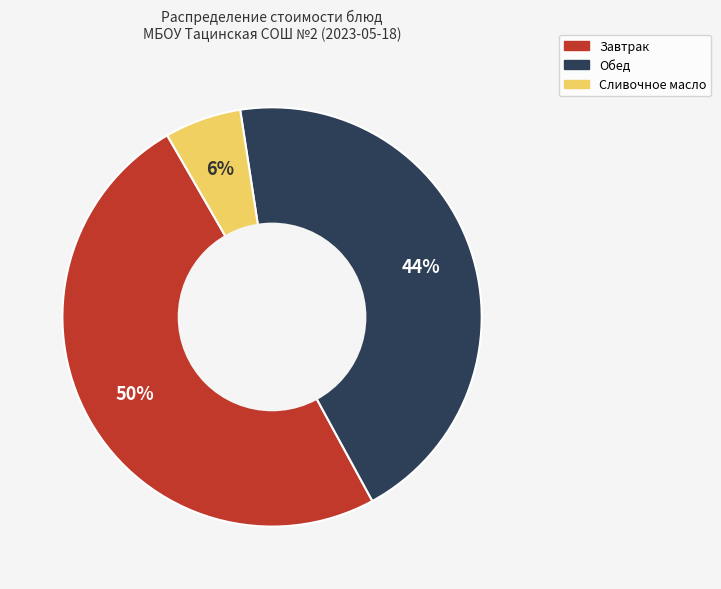

Does any single category account for the majority?

No